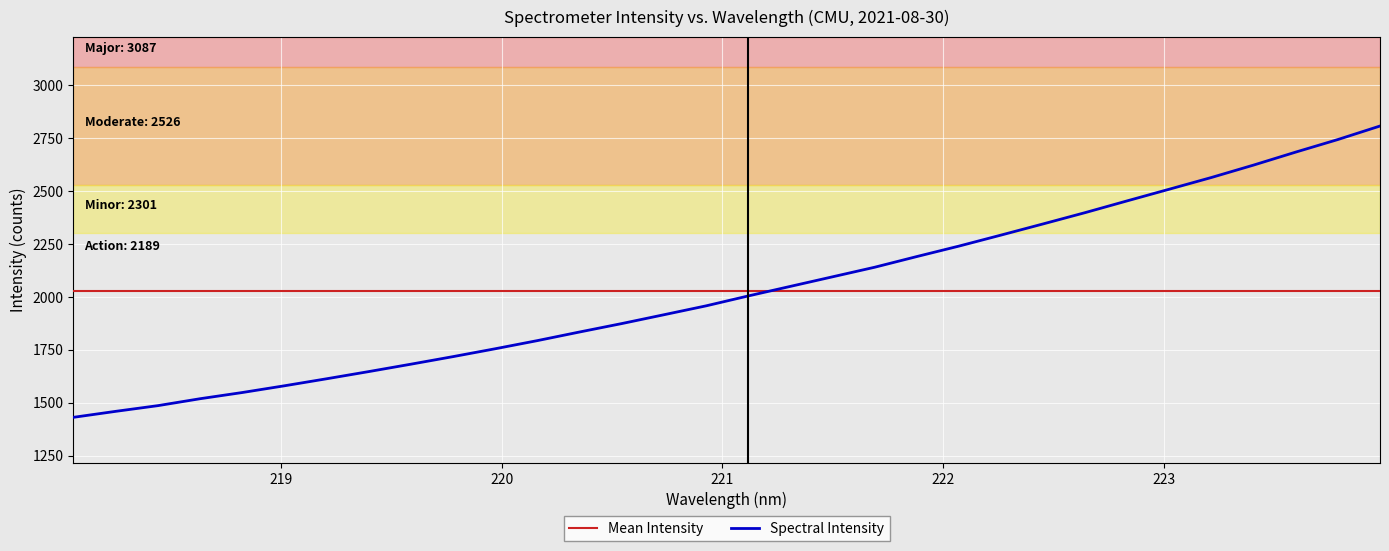

Reading right to left, extract all data points from this chart.

2806.2	2742.5	2683.2	2622.0	2563.5	2508.2	2453.1	2397.5	2344.1	2291.3	2239.2	2189.9	2139.4	2094.2	2049.0	2003.9	1957.1	1915.2	1873.5	1833.7	1793.1	1754.6	1717.5	1681.7	1646.8	1612.8	1579.7	1547.8	1518.6	1485.9	1459.0	1430.8